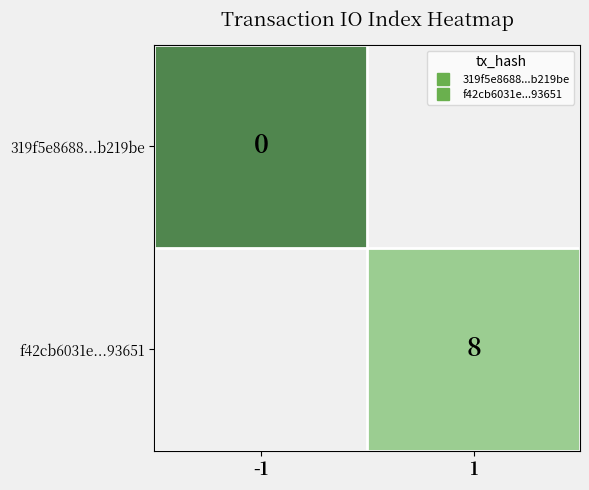

List the series in order of their overall mean, lowest first.

319f5e8688...b219be, f42cb6031e...93651